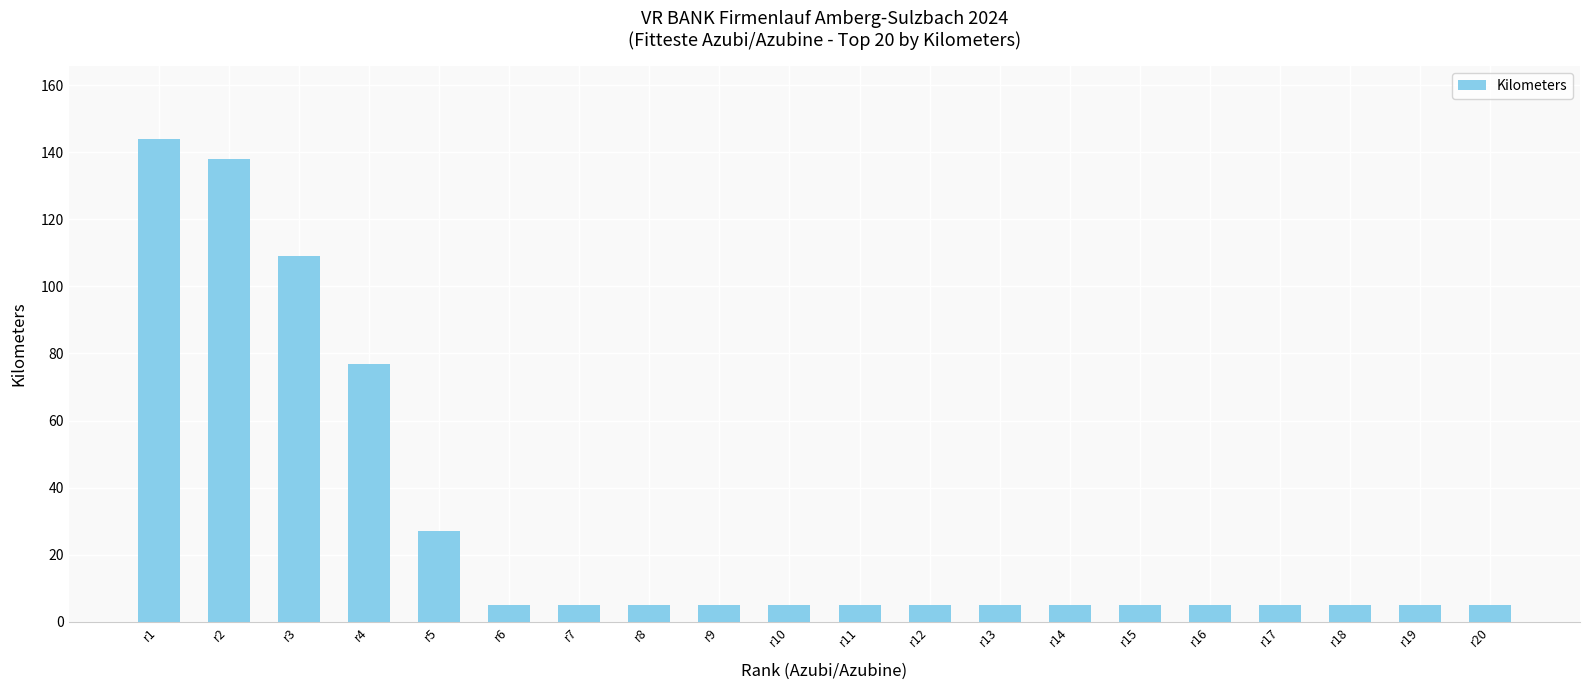

Reading left to right, what are all the values shown in this chart?

r1=144	r2=138	r3=109	r4=77	r5=27	r6=5	r7=5	r8=5	r9=5	r10=5	r11=5	r12=5	r13=5	r14=5	r15=5	r16=5	r17=5	r18=5	r19=5	r20=5